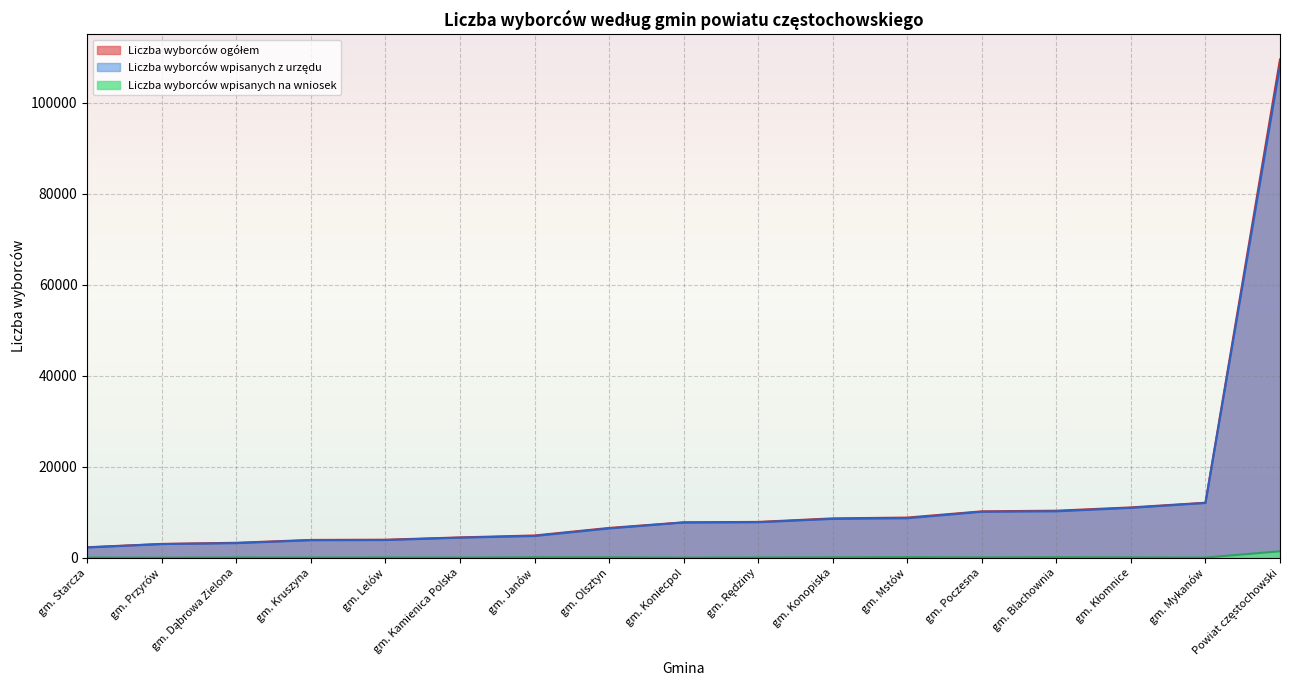

Where does the Liczba wyborców wpisanych na wniosek series first go above 85?

Powiat częstochowski